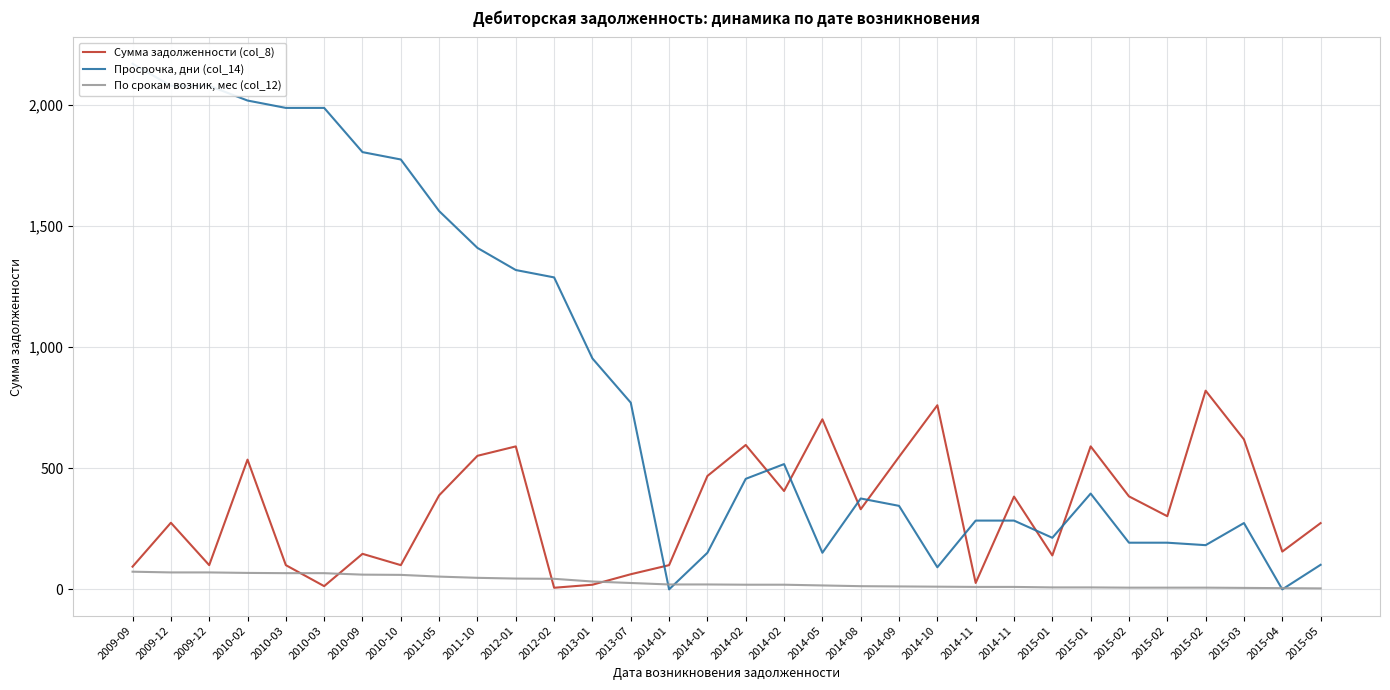

Rank the series at 2014-02 from lowest to highest value.

По срокам возник, мес (col_12), Просрочка, дни (col_14), Сумма задолженности (col_8)